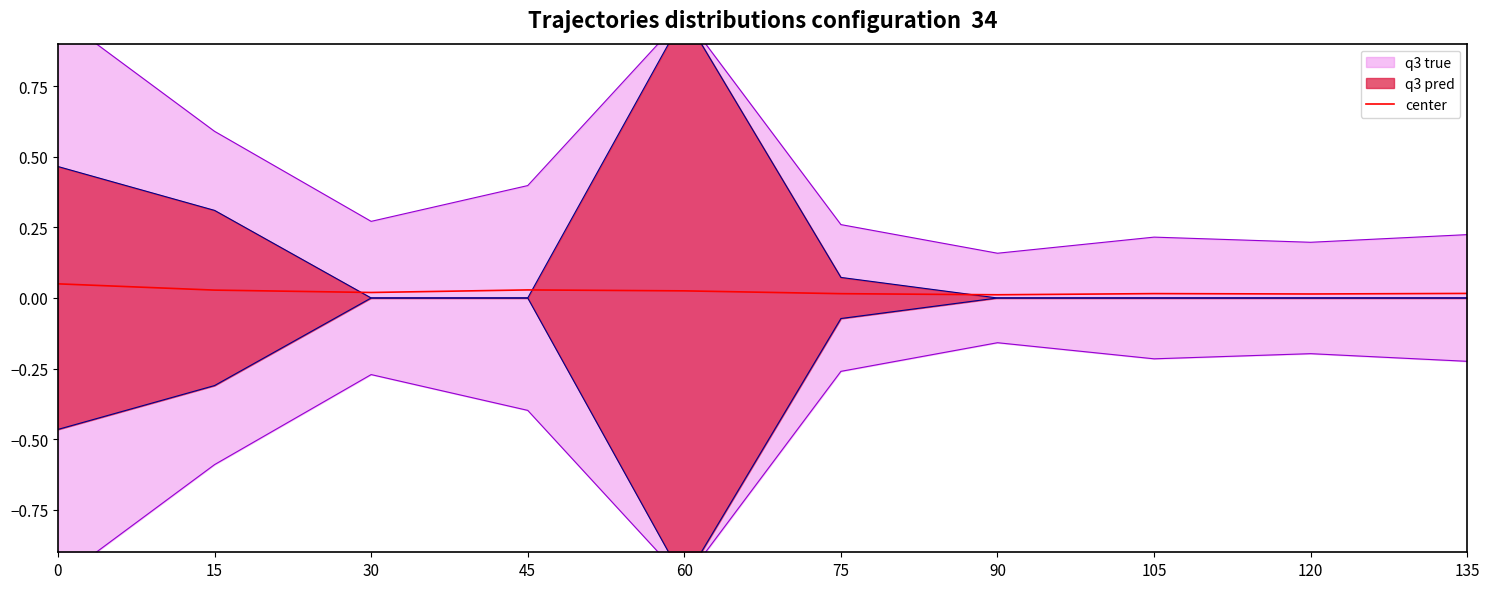

What is the sum of all values?

0.2